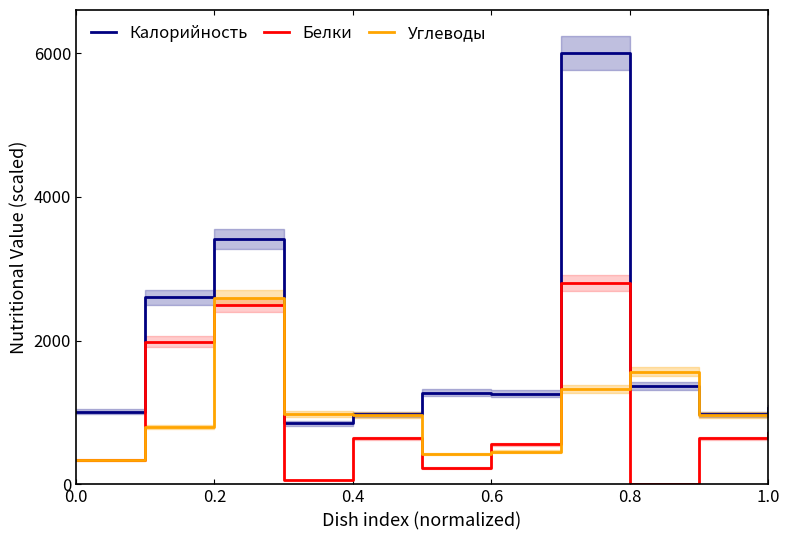

What is the difference between the maximum and second lowest values in the Белки series?

2738.4